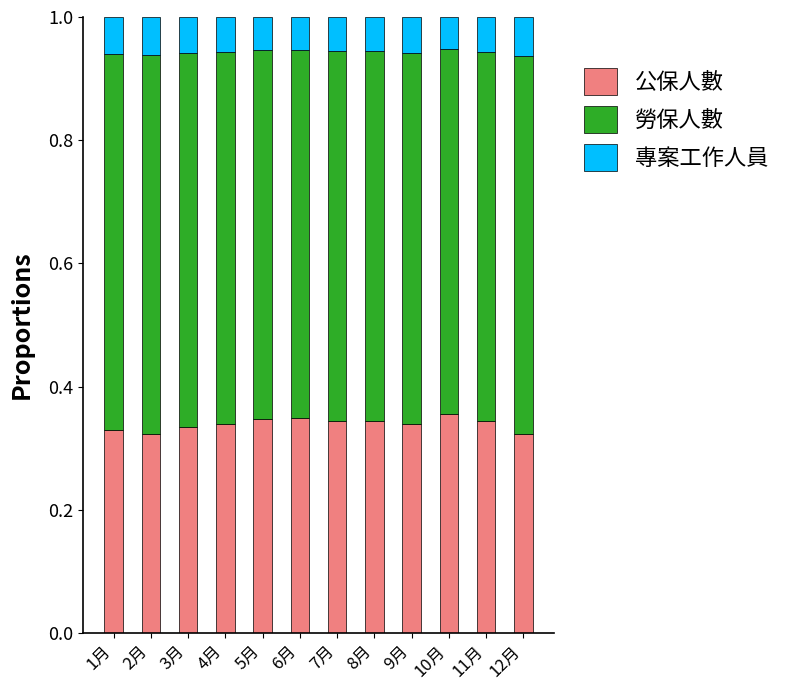

Count the number of data series in this chart.

3